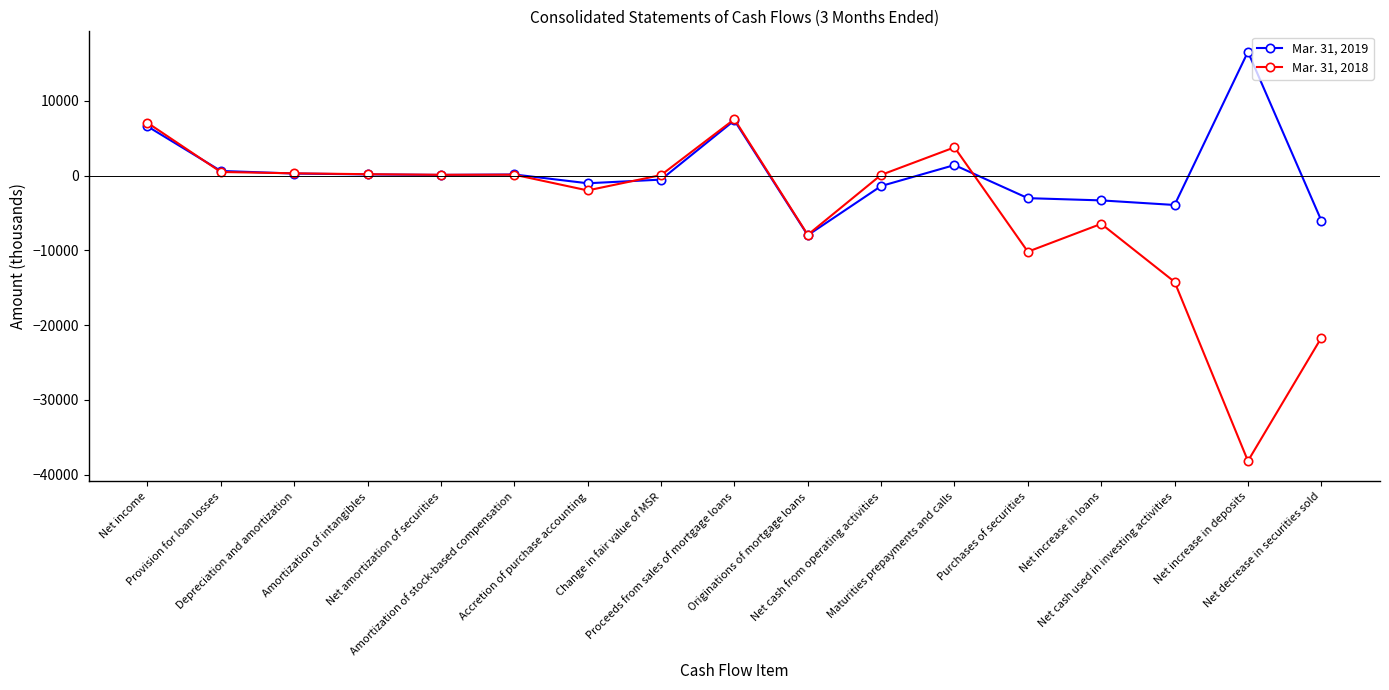

Which series has the widest spread of values?

Mar. 31, 2018